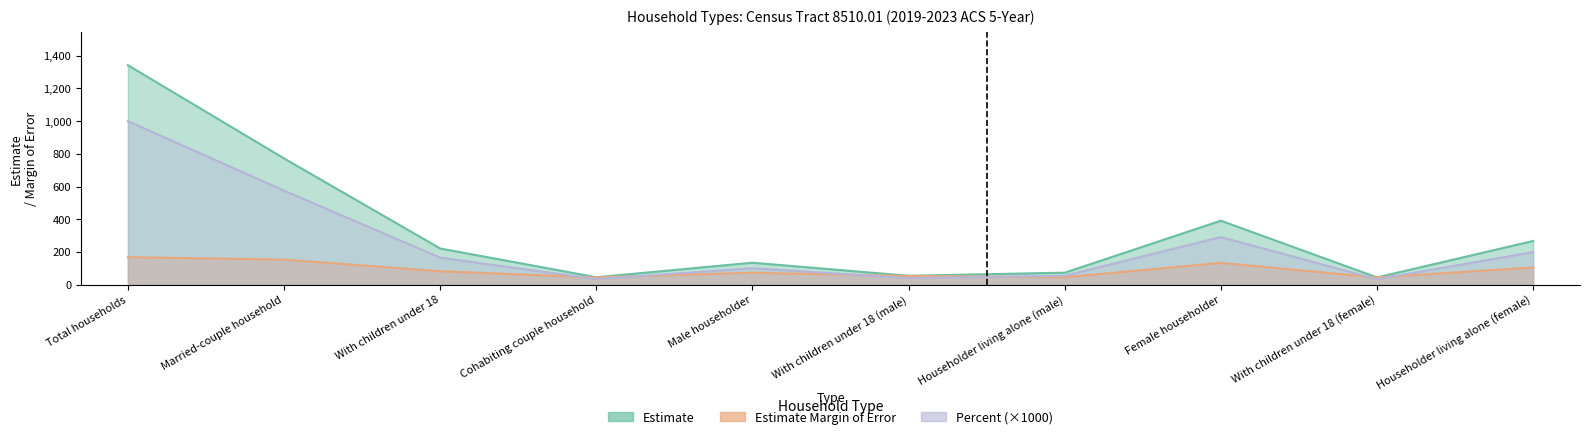

List the series in order of their peak value, lowest first.

Estimate Margin of Error, Percent, Estimate